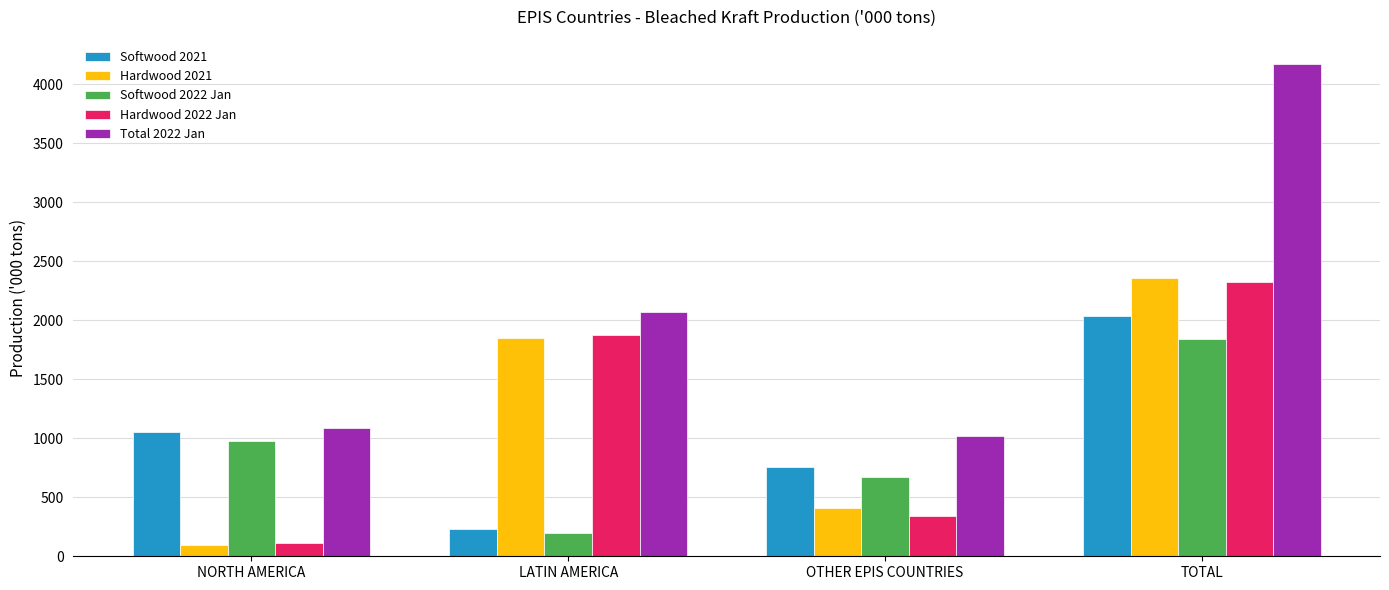

Reading left to right, what are all the values shown in this chart?

Softwood 2021: 1050.2	227.1	757.9	2035.2
Hardwood 2021: 98.2	1853.2	406.0	2357.4
Softwood 2022 Jan: 974.1	196.4	673.7	1844.2
Hardwood 2022 Jan: 109.9	1872.7	343.3	2325.9
Total 2022 Jan: 1084.0	2069.1	1017.0	4170.1